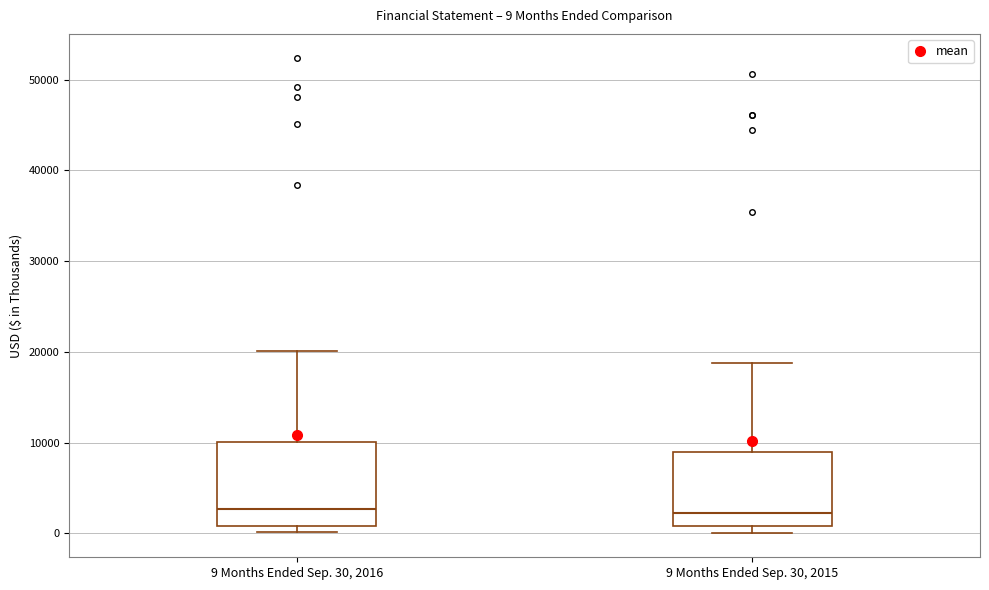

Comparing the boxes themselves (not the whiskers), which one is the tallest?

9 Months Ended Sep. 30, 2016